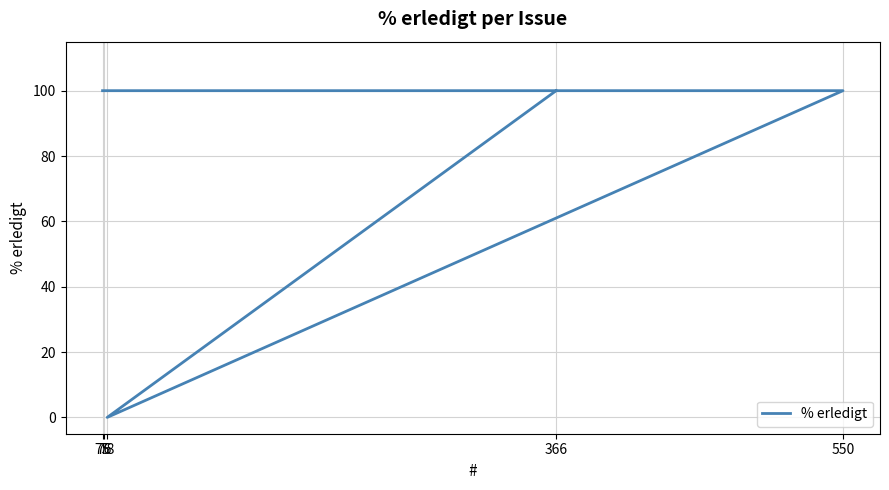

What is the greatest value displayed?

100